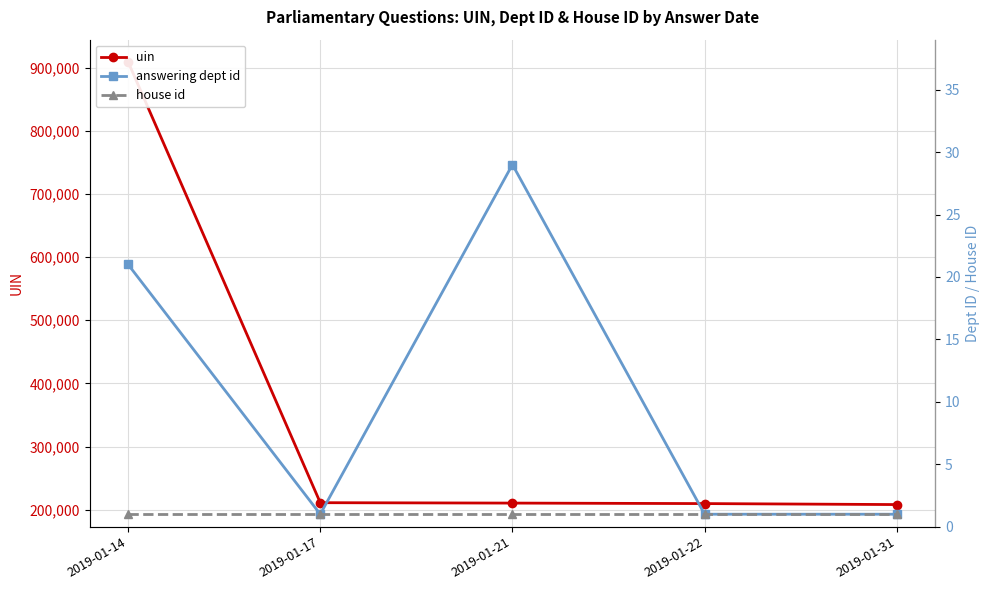

What is the spread (max minus min) of values at 2019-01-21?

210586